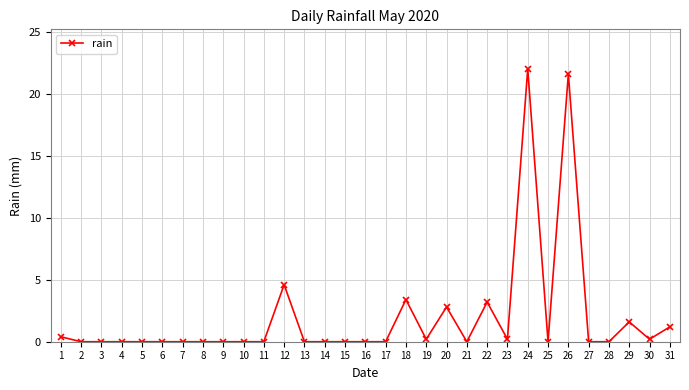

What is the difference between the maximum and minimum values?

22.0